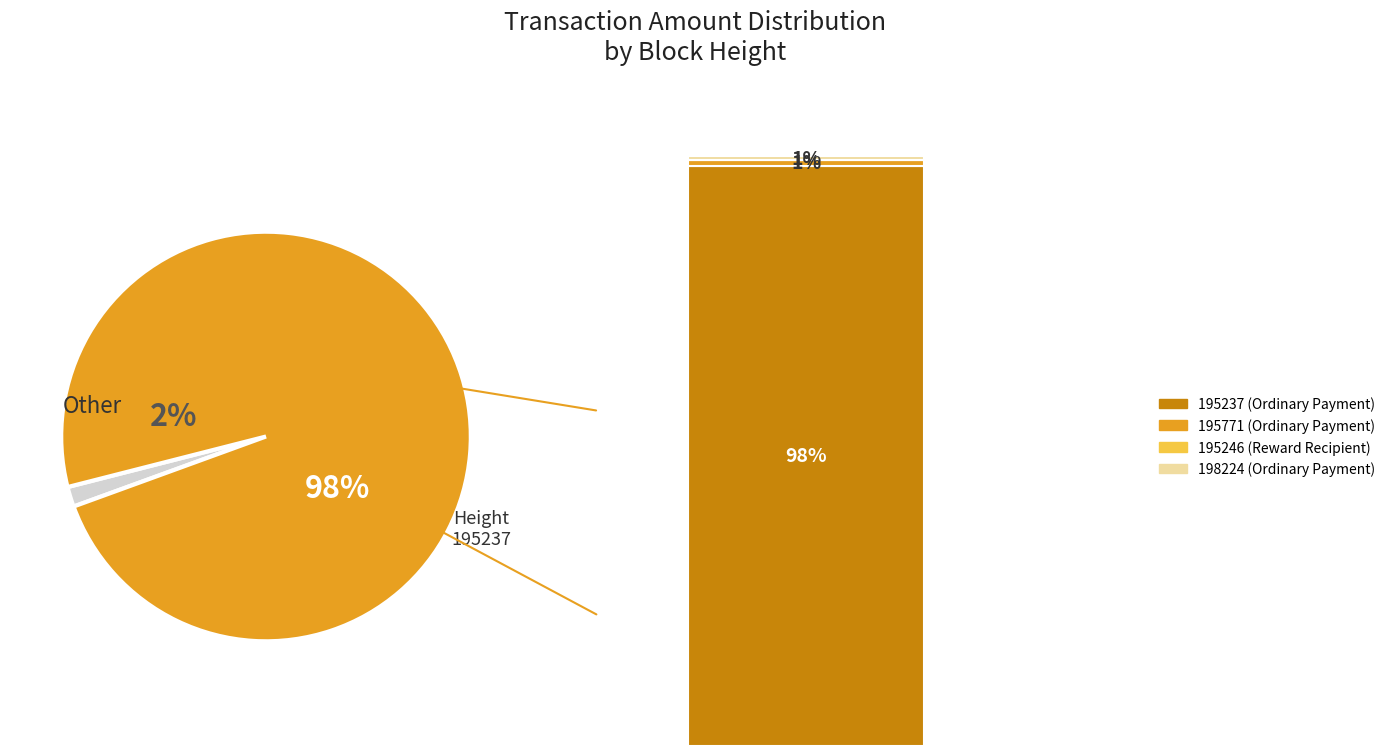

Combined, what portion of the pie is 195237 and 195246?

98.4%